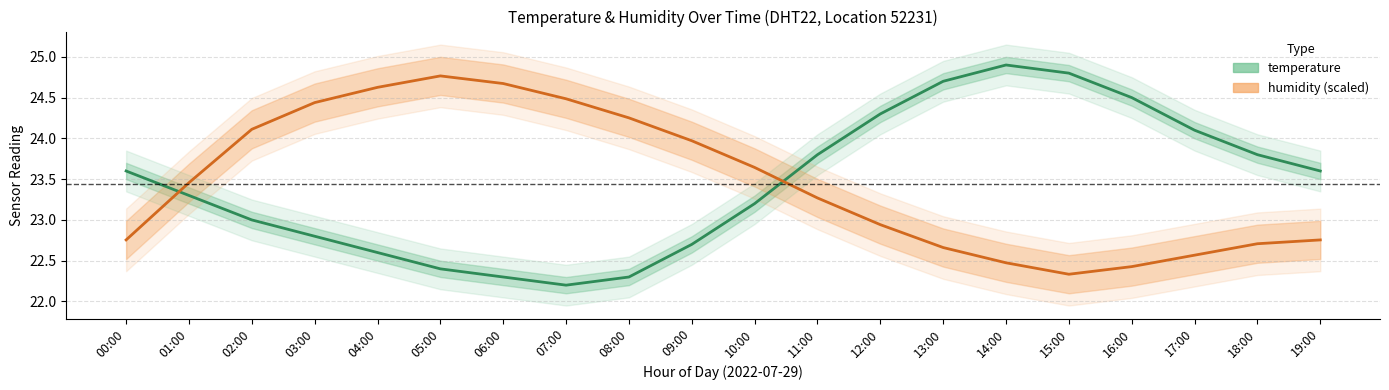

At which category is the sum across all series the highest?

14:00